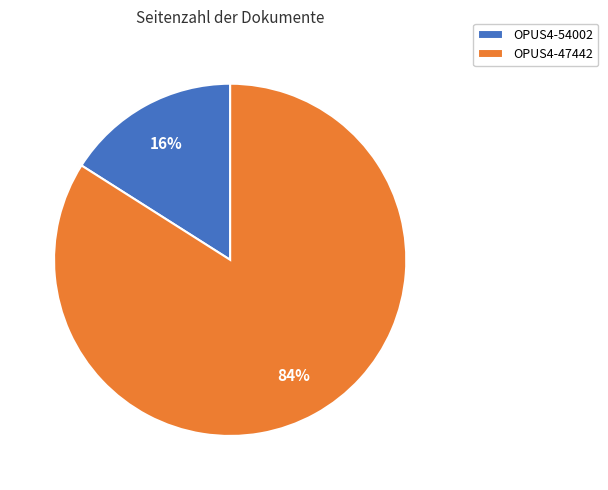

To the nearest percent, what is the combined percentage of OPUS4-47442 and OPUS4-54002?

100%